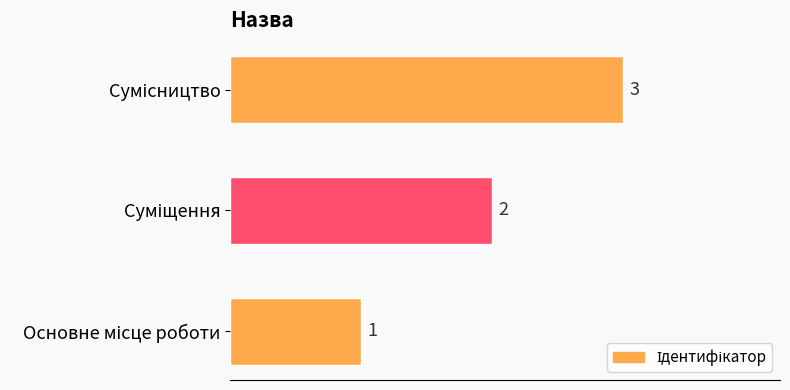

What is the sum of all values?

6